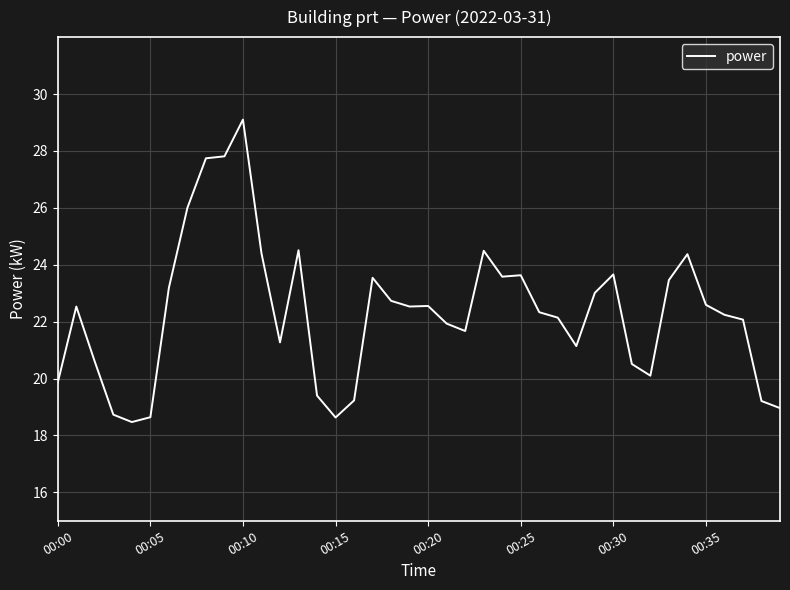

What is the smallest value displayed?

18.5